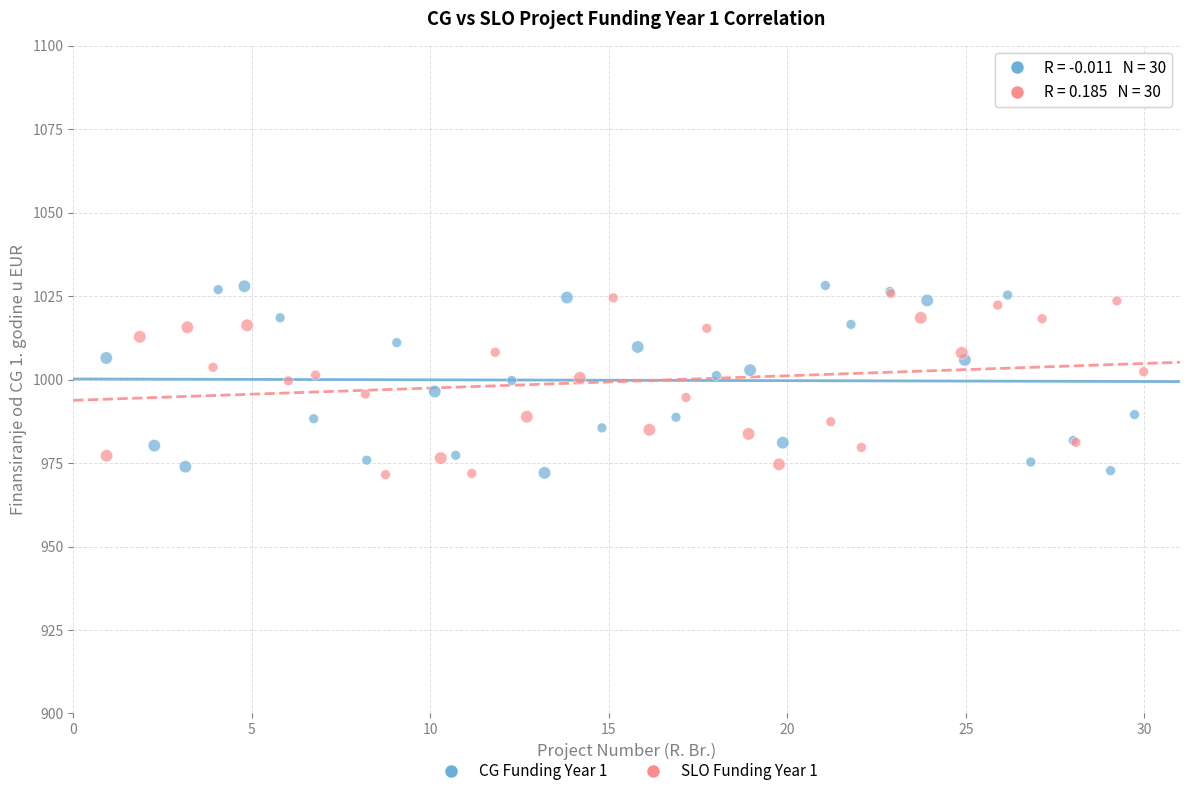

Which series has the widest spread of Y values?

CG Funding Year 1